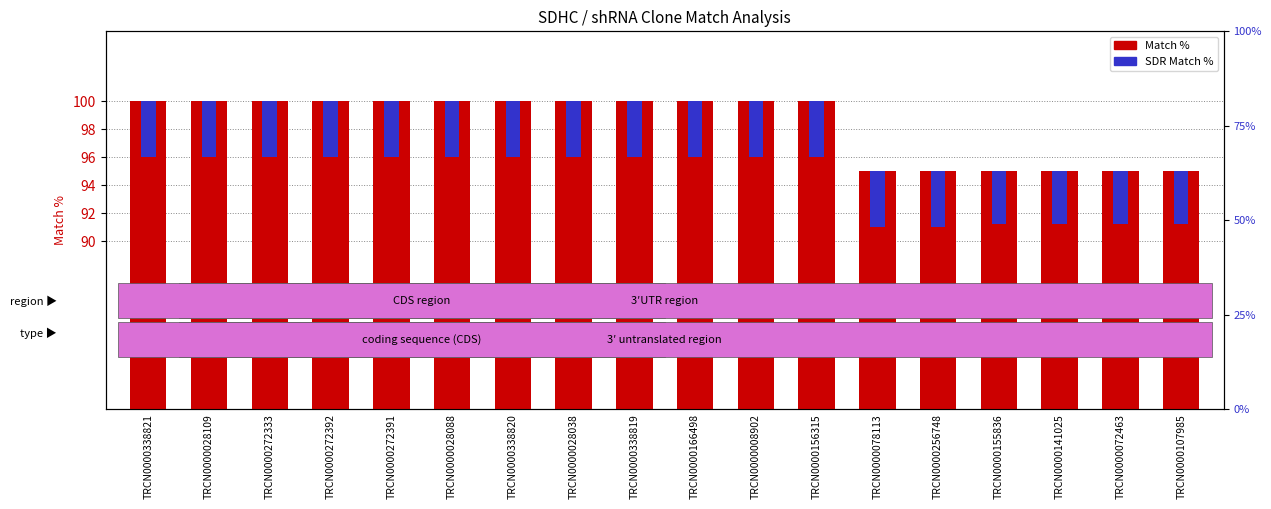

What is the difference between the SDR Match % values at TRCN0000141025 and TRCN0000338819?

0.2